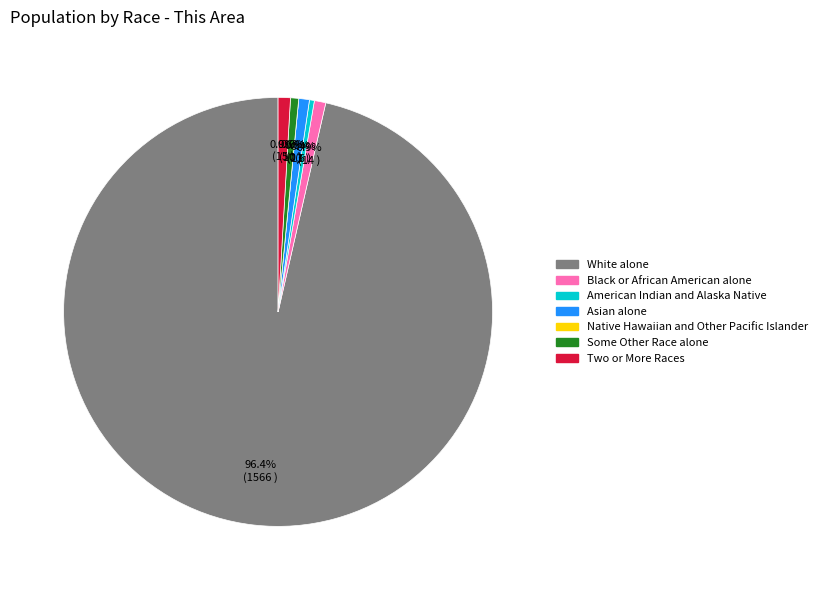

Does Native Hawaiian and Other Pacific Islander represent more than half of the total?

No